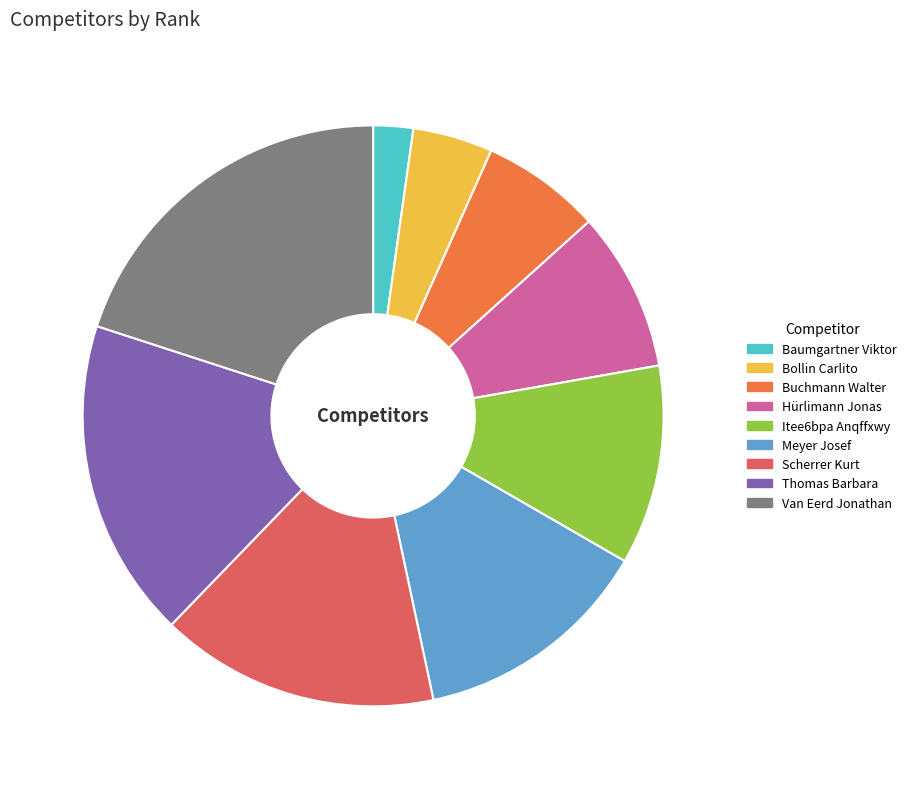

The Van Eerd Jonathan slice represents 29% of the pie. True or false?

False